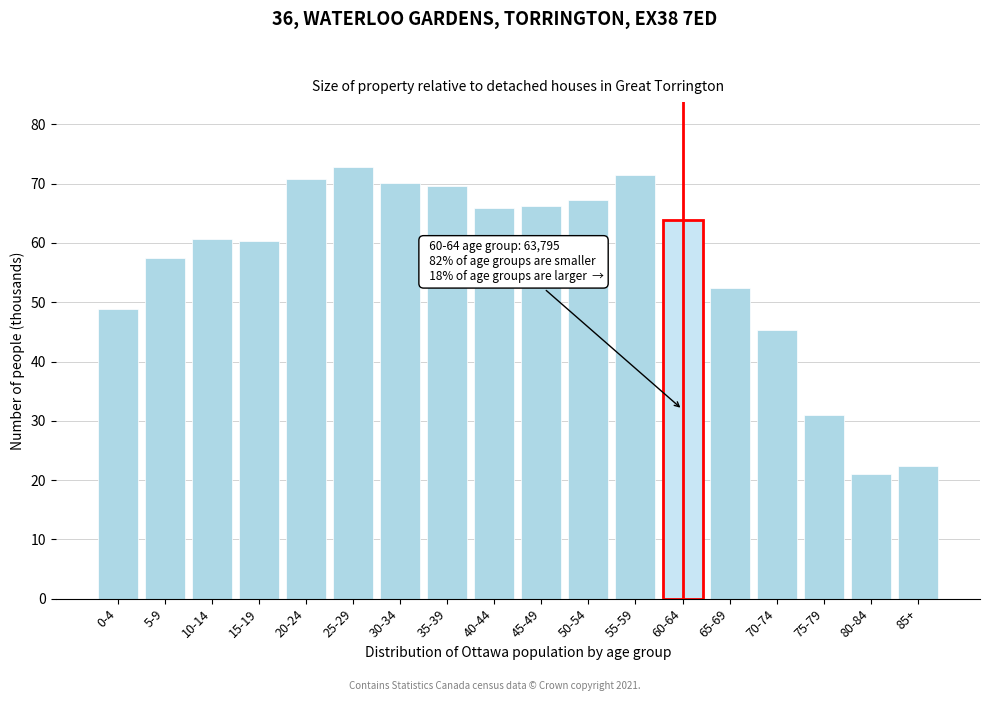

What is the difference between the second highest and minimum values?

50.4